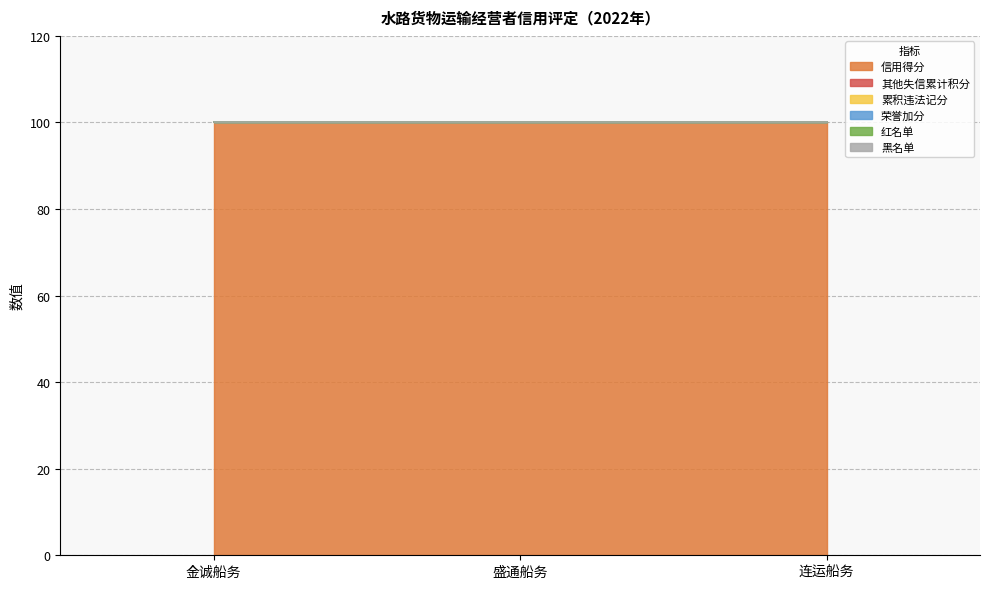

The 其他失信累计积分 series shows 0 at 灌南县金诚船务有限公司. True or false?

True